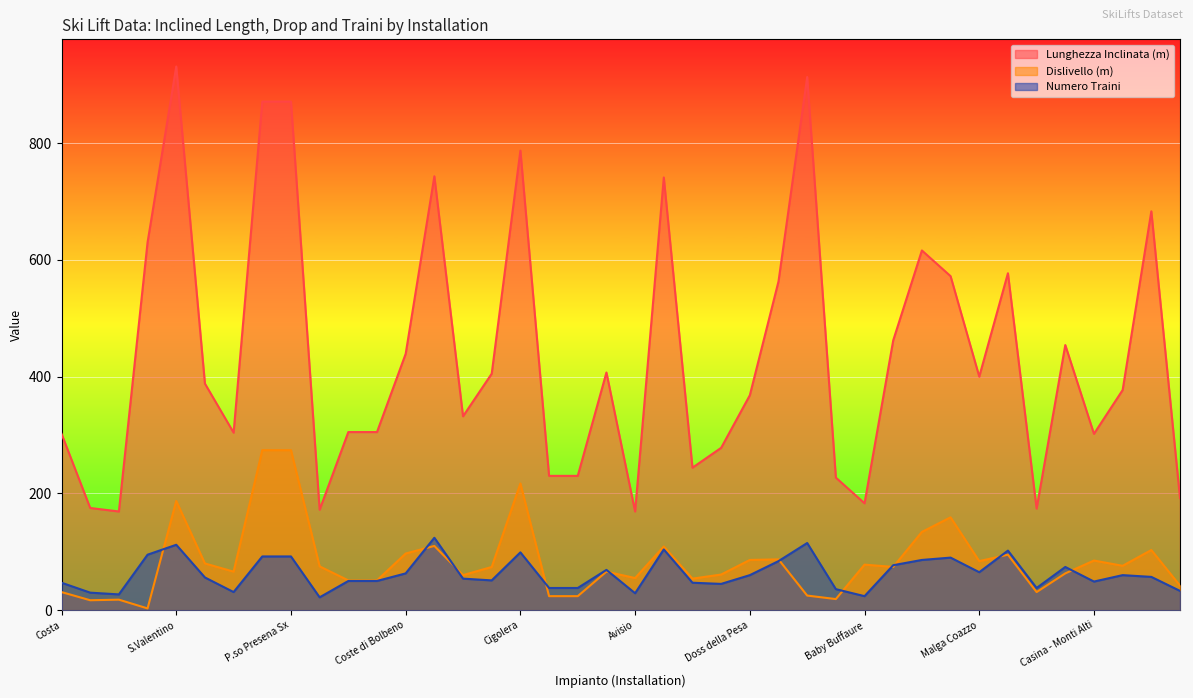

Reading left to right, what are all the values shown in this chart?

Lunghezza Inclinata (m): Costa=302	Fondo Piccolo 6°=175	Bertoldi=169	Malga Rivetta=630	S.Valentino=931	Dei Larici=388	Sombiaccia=304	P.so Presena Dx=871	P.so Presena Sx=871	Campo Scuola - Rivetta 2°=172	Campo Scuola Dx=305	Campo Scuola Sx=305	Coste di Bolbeno=439	Chiesetta 2=743	Biancaneve=332	Passo Cereda=405	Cigolera=787	Prà delle Nasse Dx=230	Prà delle Nasse Sx=230	Capanna Margherita=407	Avisio=169	Chiesetta 1°=741	Pera=244	Col de Lin=278	Doss della Pesa=368	Nuova M.ga Varena=563	P.so Pampeago - Pala di Santa Sx=913	Baby Tognola=227	Baby Buffaure=183	Delle Baite=462	Sasso di Rocca=616	Momo=572	Malga Coazzo=400	Passo Coe - Cima Plaut=577	Pradisci=174	Gonzaga=454	Casina - Monti Alti=302	Biancaneve - Campi alle Pozze=377	Rolle=683	Friedrich August - Gabia=192
Dislivello (m): Costa=31	Fondo Piccolo 6°=17	Bertoldi=18	Malga Rivetta=3	S.Valentino=187	Dei Larici=80	Sombiaccia=66	P.so Presena Dx=274	P.so Presena Sx=274	Campo Scuola - Rivetta 2°=75	Campo Scuola Dx=51	Campo Scuola Sx=51	Coste di Bolbeno=97	Chiesetta 2=110	Biancaneve=60	Passo Cereda=74	Cigolera=217	Prà delle Nasse Dx=24	Prà delle Nasse Sx=24	Capanna Margherita=66	Avisio=55	Chiesetta 1°=109	Pera=54	Col de Lin=61	Doss della Pesa=86	Nuova M.ga Varena=87	P.so Pampeago - Pala di Santa Sx=25	Baby Tognola=19	Baby Buffaure=78	Delle Baite=74	Sasso di Rocca=134	Momo=159	Malga Coazzo=84	Passo Coe - Cima Plaut=95	Pradisci=31	Gonzaga=63	Casina - Monti Alti=85	Biancaneve - Campi alle Pozze=76	Rolle=103	Friedrich August - Gabia=42
Numero Traini: Costa=47	Fondo Piccolo 6°=30	Bertoldi=27	Malga Rivetta=95	S.Valentino=112	Dei Larici=56	Sombiaccia=31	P.so Presena Dx=92	P.so Presena Sx=92	Campo Scuola - Rivetta 2°=22	Campo Scuola Dx=50	Campo Scuola Sx=50	Coste di Bolbeno=63	Chiesetta 2=124	Biancaneve=54	Passo Cereda=51	Cigolera=99	Prà delle Nasse Dx=38	Prà delle Nasse Sx=38	Capanna Margherita=69	Avisio=29	Chiesetta 1°=104	Pera=47	Col de Lin=45	Doss della Pesa=60	Nuova M.ga Varena=84	P.so Pampeago - Pala di Santa Sx=115	Baby Tognola=36	Baby Buffaure=24	Delle Baite=77	Sasso di Rocca=86	Momo=90	Malga Coazzo=65	Passo Coe - Cima Plaut=102	Pradisci=38	Gonzaga=74	Casina - Monti Alti=49	Biancaneve - Campi alle Pozze=60	Rolle=57	Friedrich August - Gabia=33